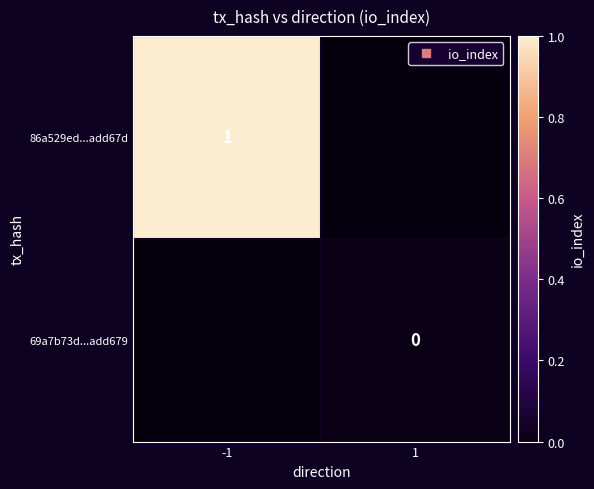

Which label corresponds to the largest value in the chart?

-1